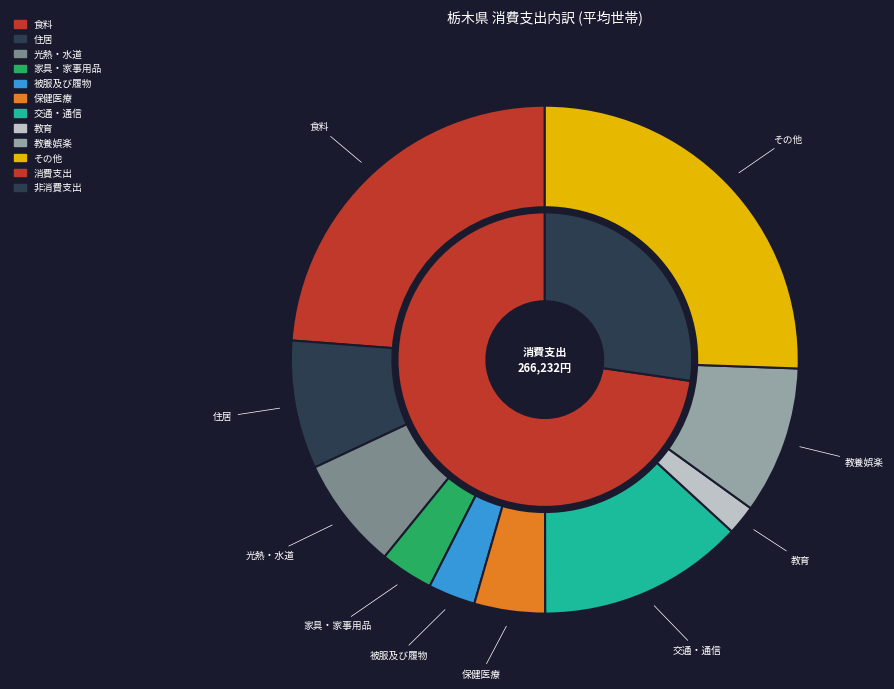

Is 交通・通信 the majority of the pie?

No